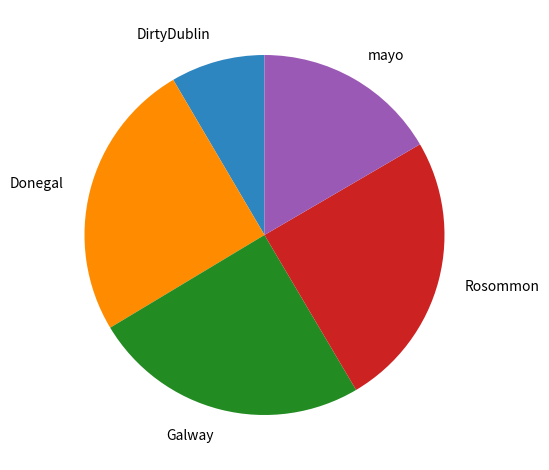

Approximately how many times larger is the value at Galway compared to Donegal?

1.0